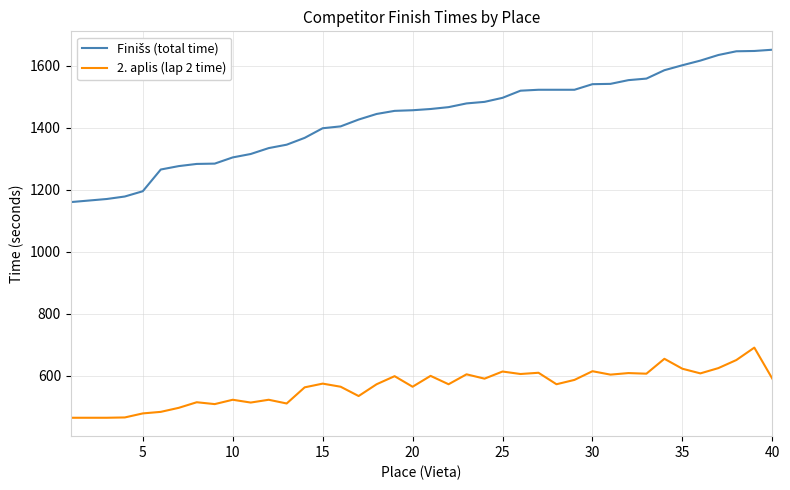

What is the lowest value of the 2. aplis (lap 2 time) series?

465